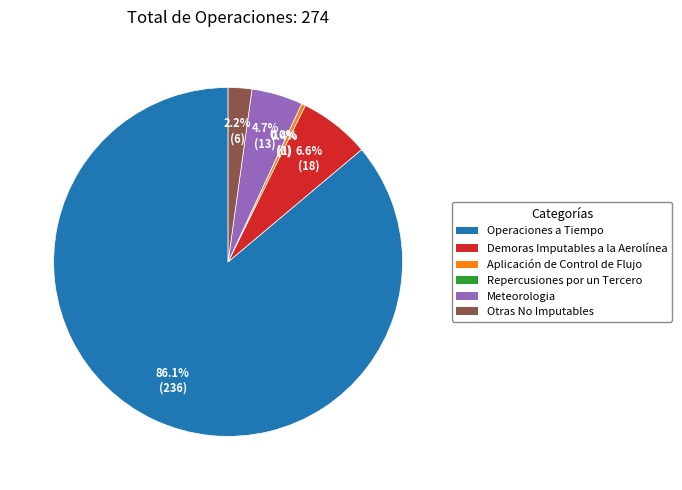

Rank the categories by value from highest to lowest.

Operaciones a Tiempo, Demoras Imputables a la Aerolínea, Meteorologia, Otras No Imputables, Aplicación de Control de Flujo, Repercusiones por un Tercero